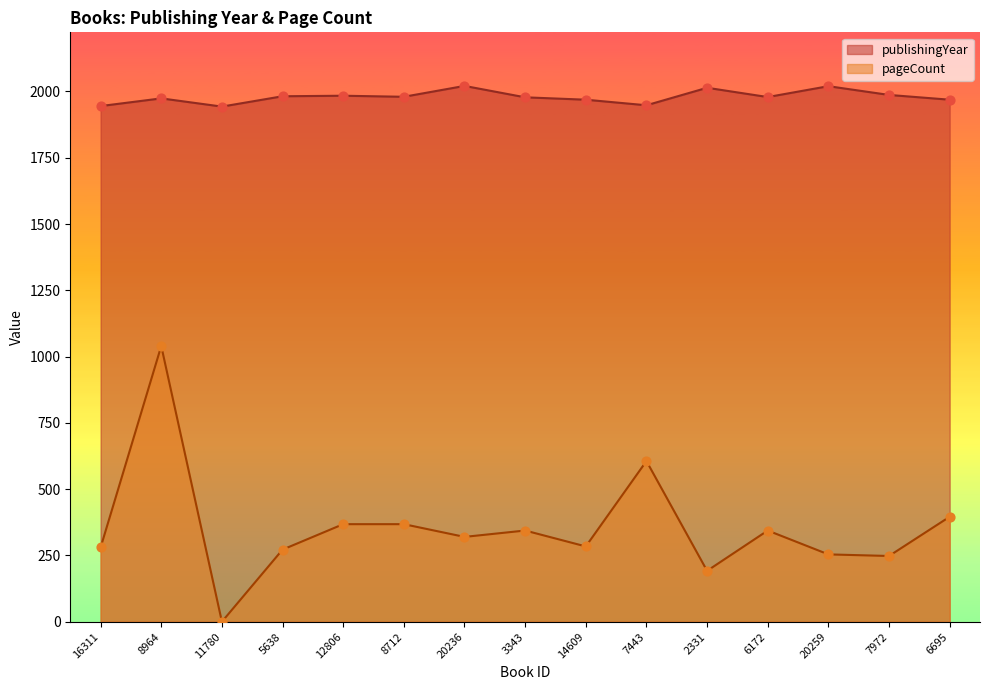

Is the value of publishingYear at 2331 greater than the value of pageCount at 5638?

Yes